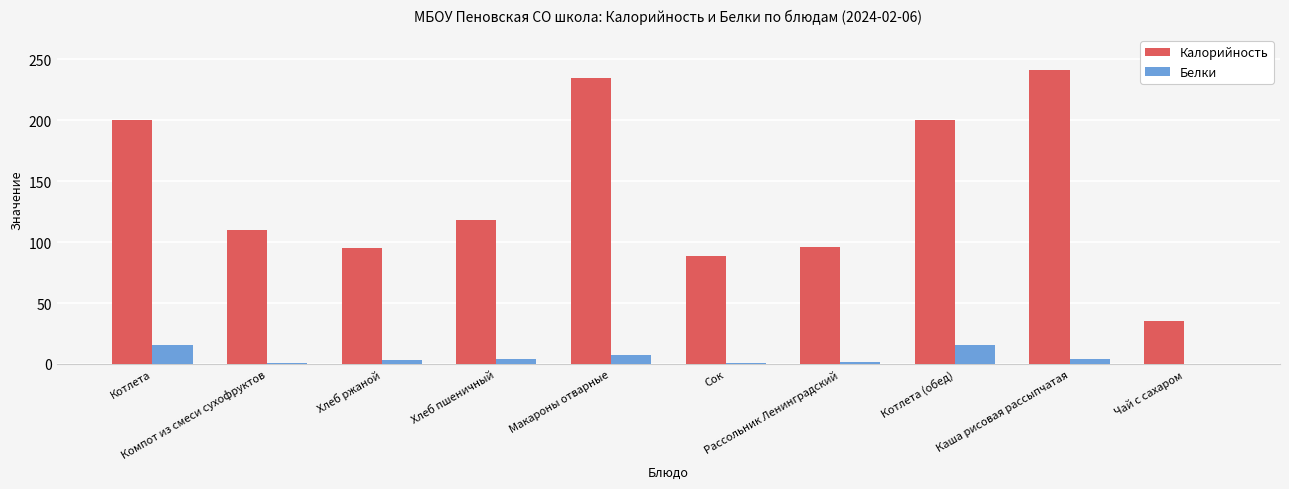

What is the highest value of the Калорийность series?

241